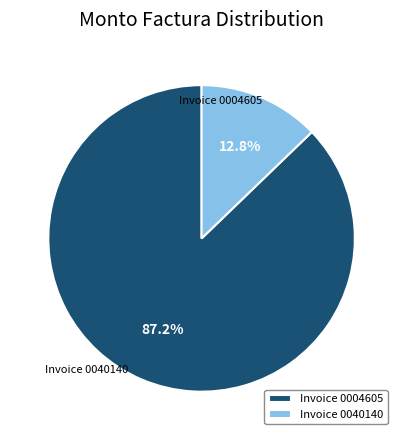

How many segments does this pie chart have?

2